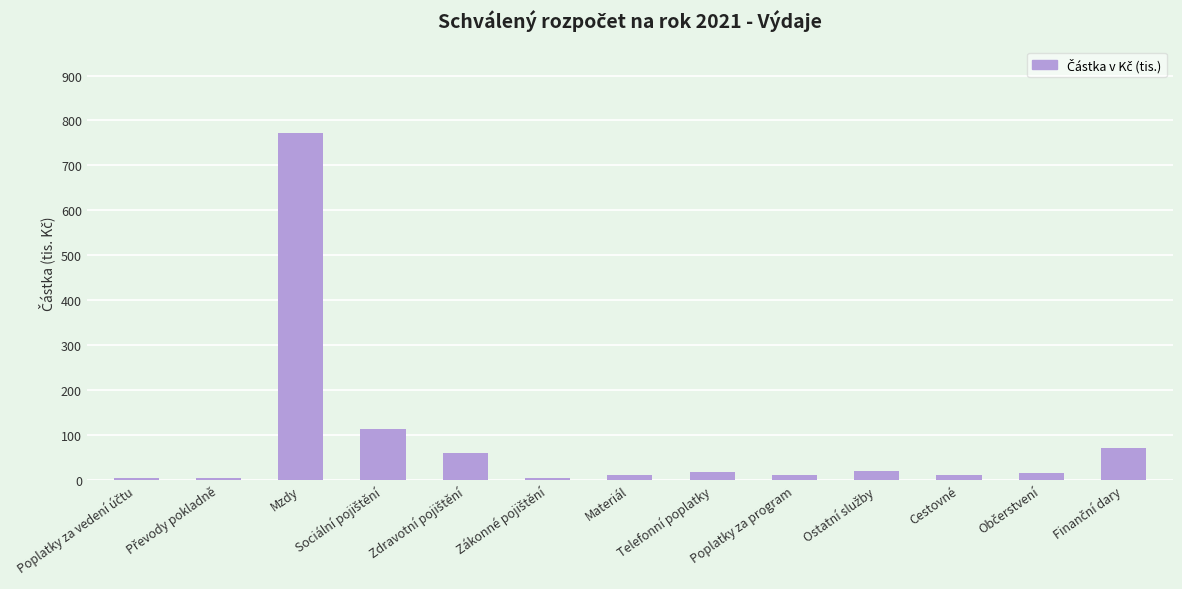

Which label corresponds to the largest value in the chart?

Mzdy